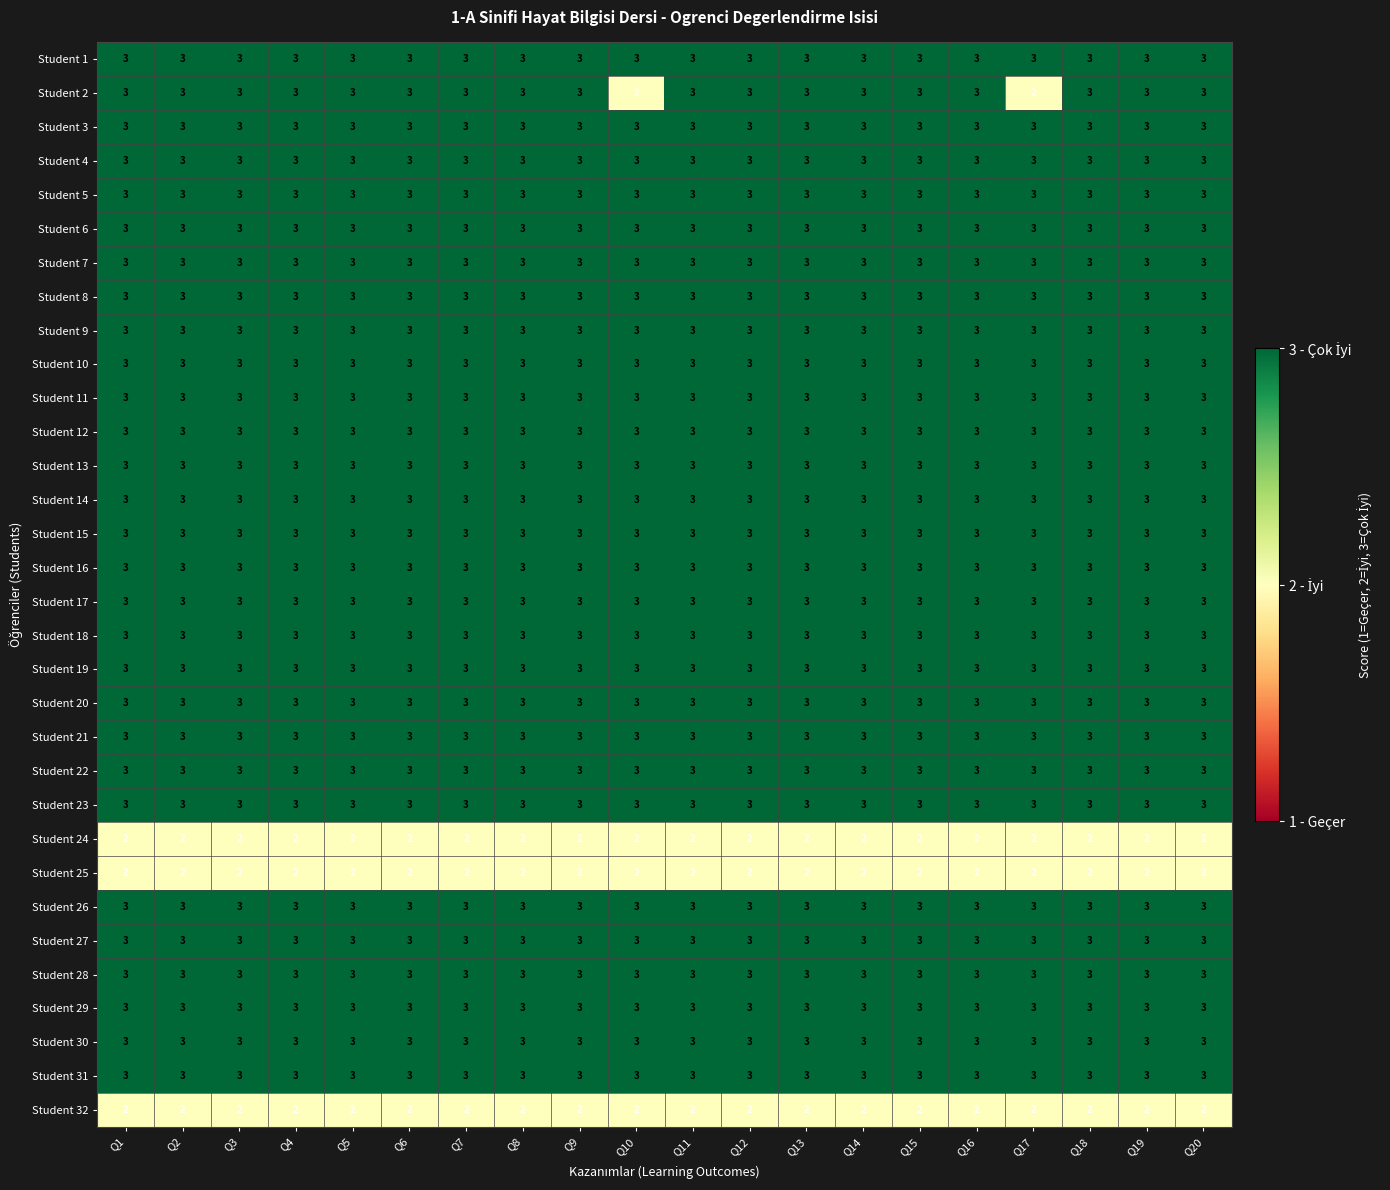

Which series has the widest spread of values?

Student 2